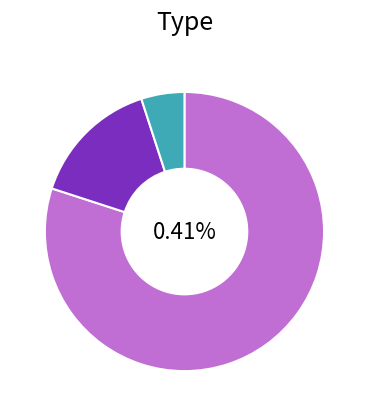

Between conference and proceedings and trade journal, which is larger?

conference and proceedings